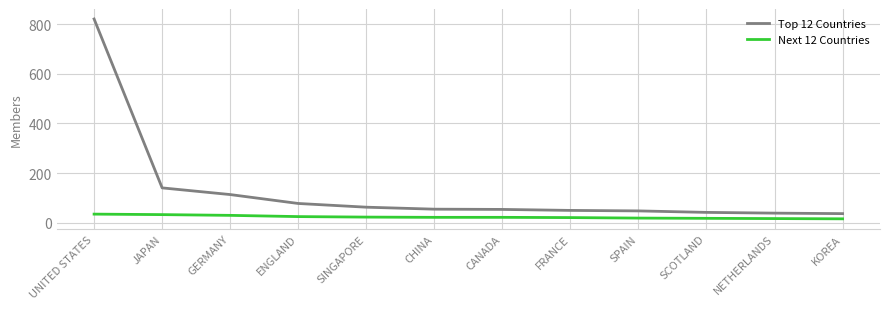

At which category does the chart reach its peak across all series?

UNITED STATES